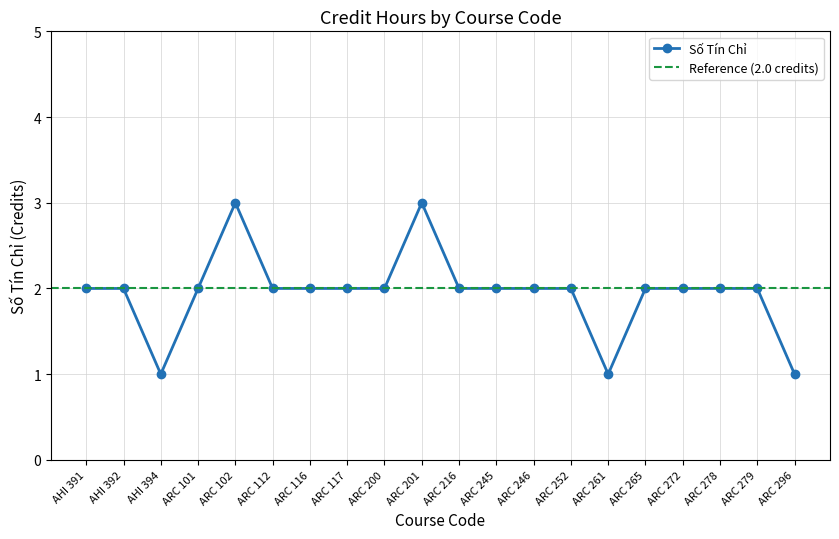

What position from the right is ARC 102?

16